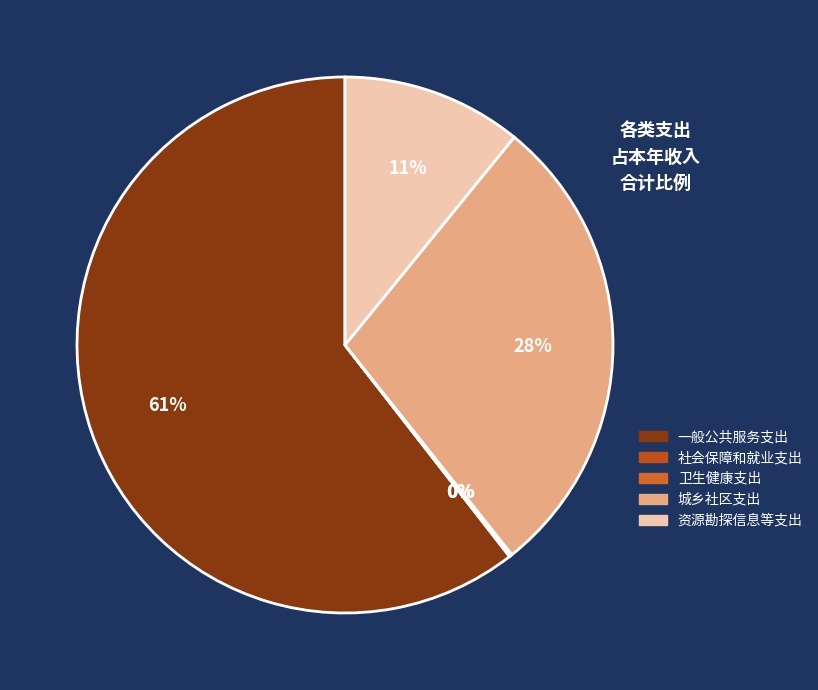

Count the number of slices in the pie.

5